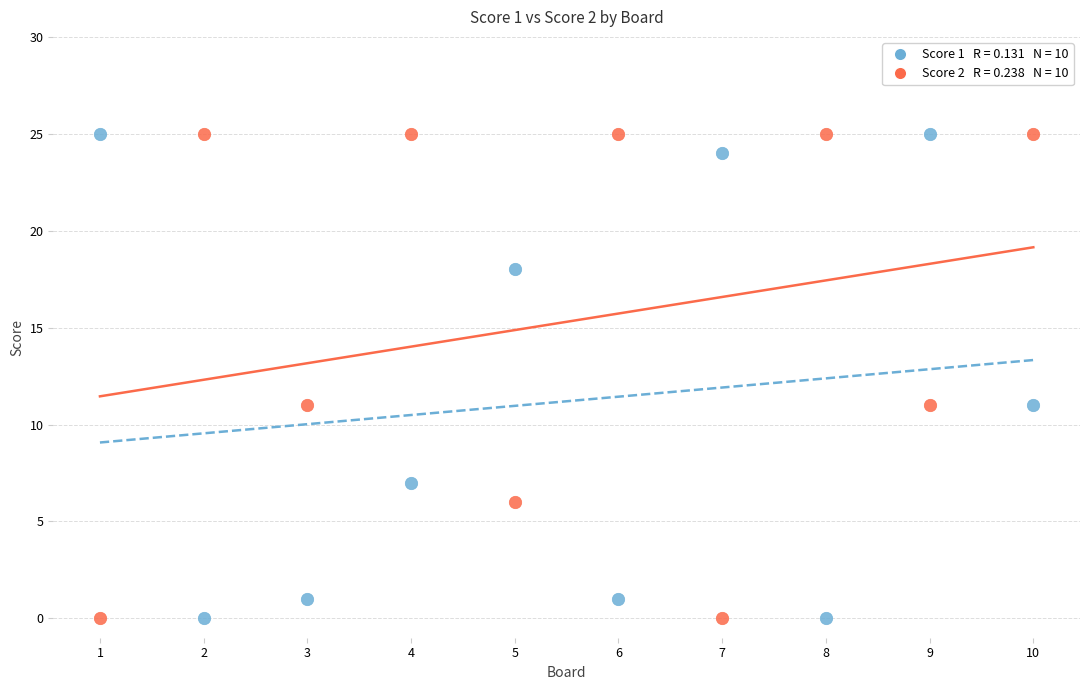

Across all data points, what is the range of X values (max minus min)?

9